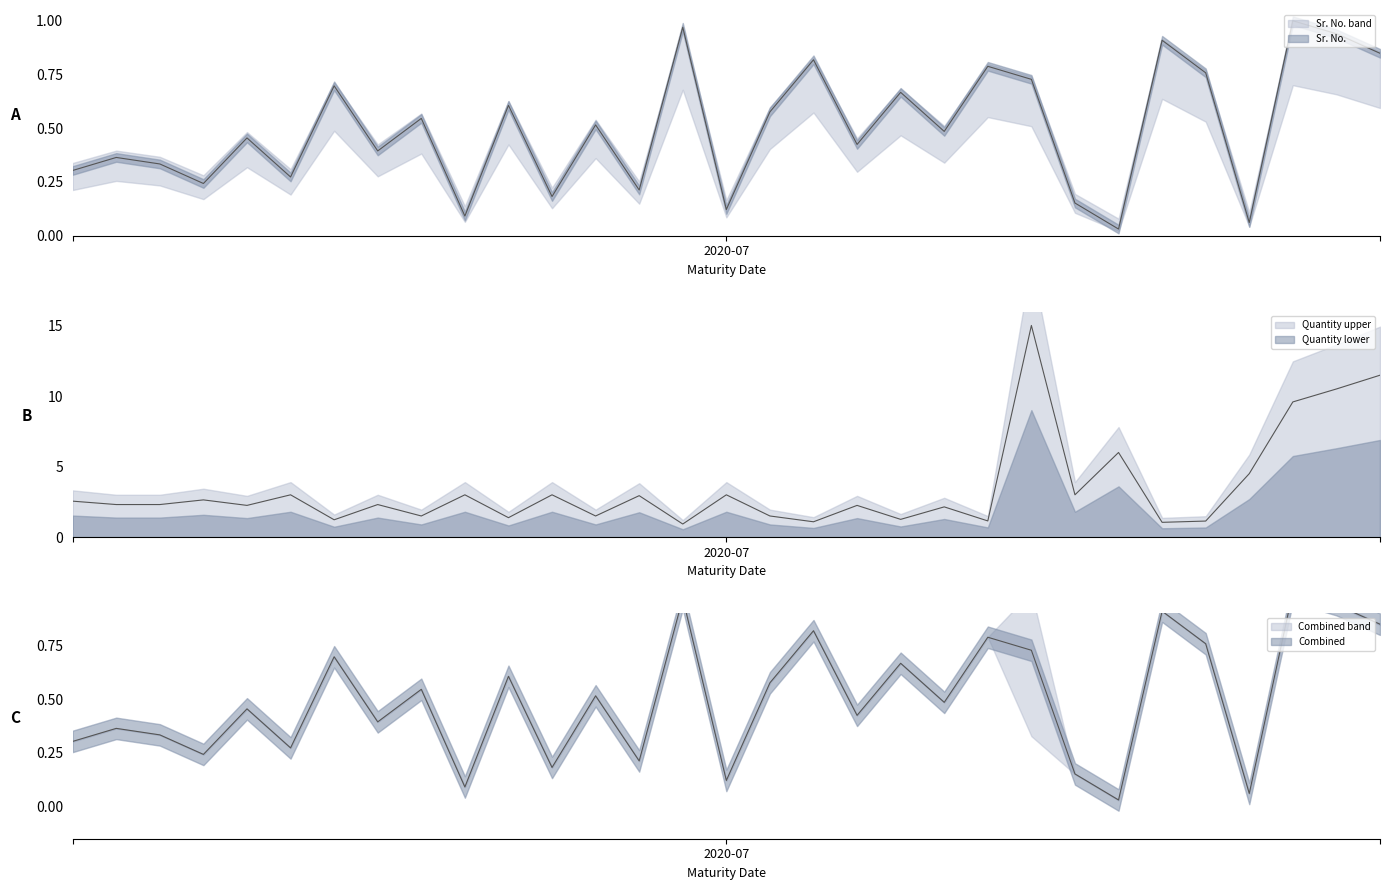

What is the value of the 11th point from the left?

0.6